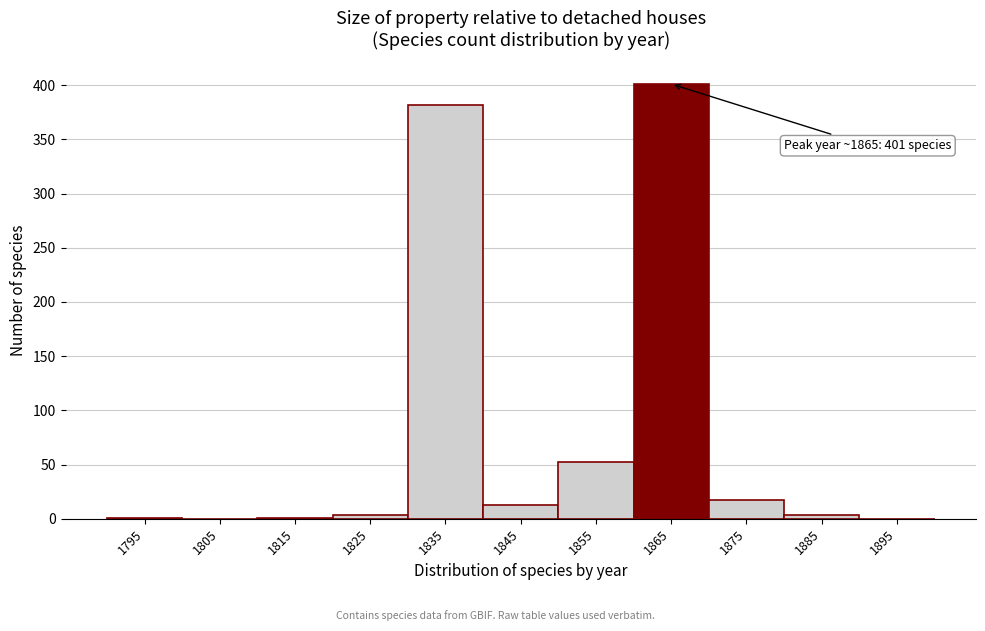

Which label corresponds to the largest value in the chart?

1865